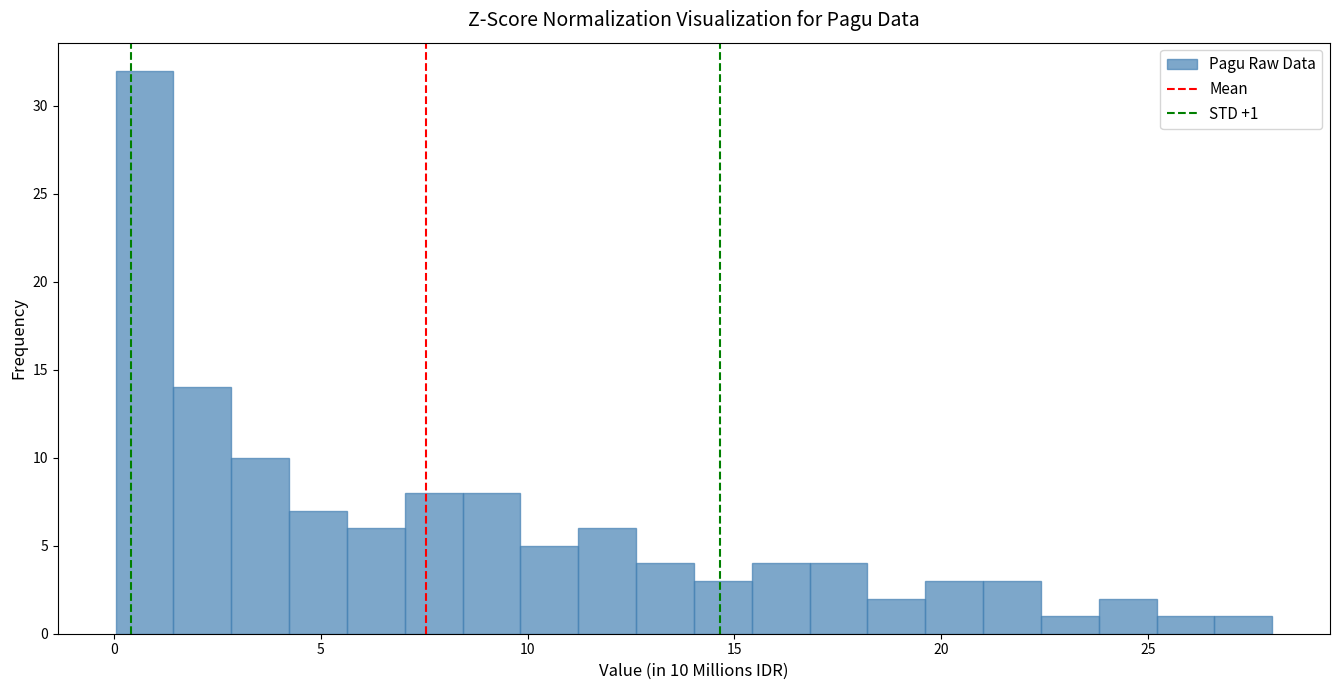

Around what value on the x-axis is the tallest bar? Give the approximate position of its centre, as read against the axis.

0.5